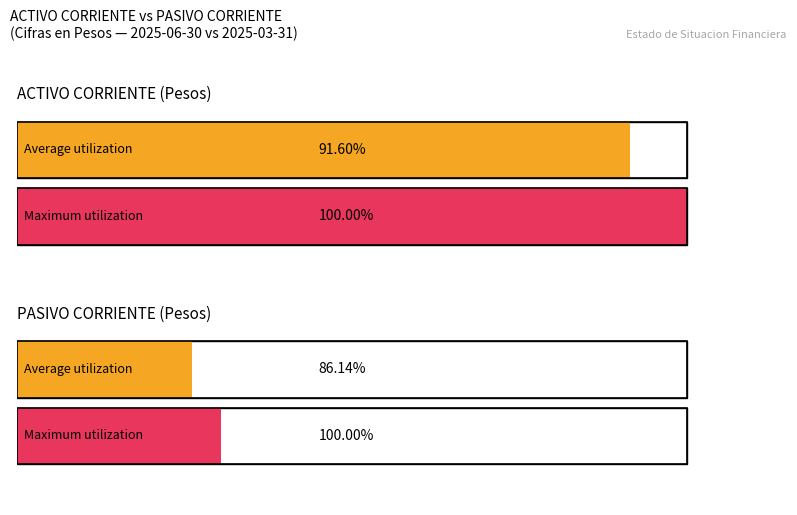

Where does the Maximum utilization series first go above 302378241425?

ACTIVO CORRIENTE